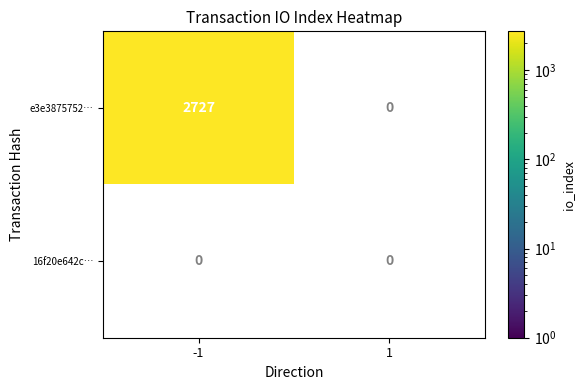

The value of 16f20e642cab20a87148c9e96b9a18a63ee61de at direction is 1. True or false?

False